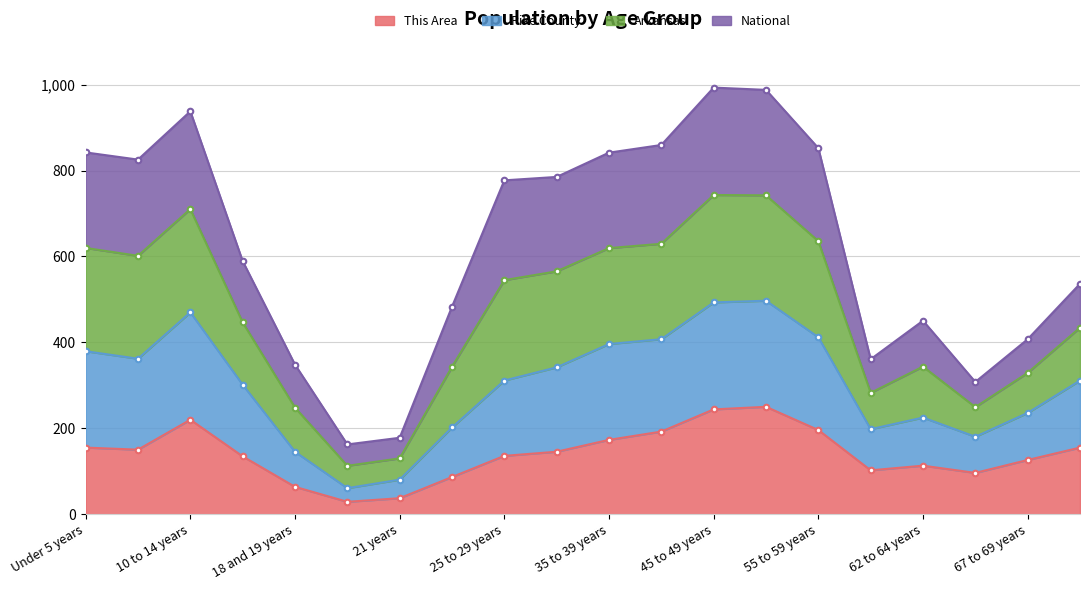

What is the maximum value for This Area?

250.0